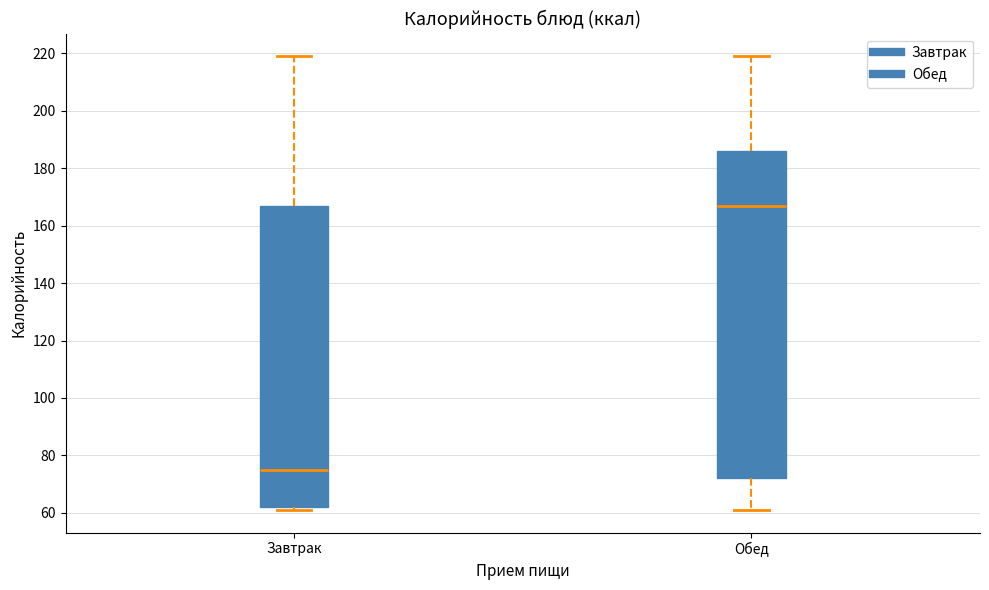

Reading left to right, transcribe this box plot: for each box, give where its median line is, the range the box spans, and where its two whiskers end, as read against the y-axis. The values are not printed on the chart, so give them approximately, as read against the axis.

Завтрак: median 76, box 62 to 168, whiskers 62 (just below the box's lower edge) to 220
Обед: median 168, box 72 to 186, whiskers 62 to 220